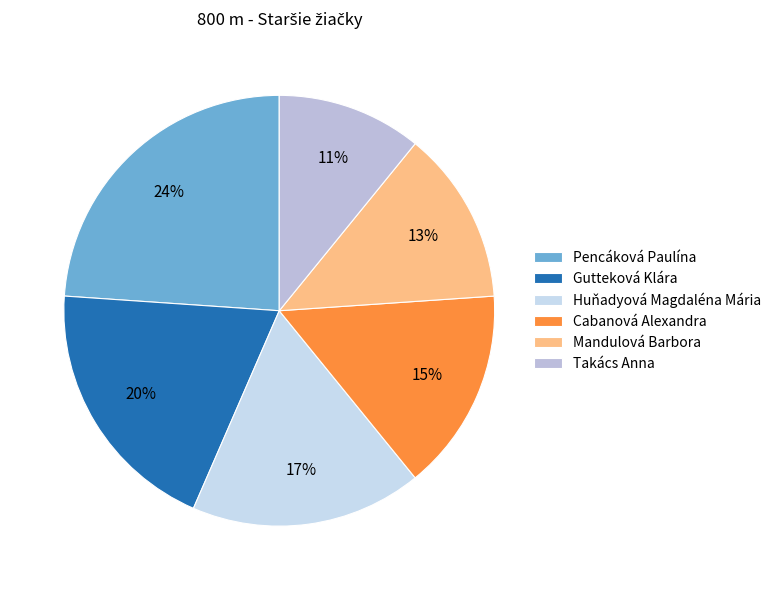

How many slices are in this pie chart?

6